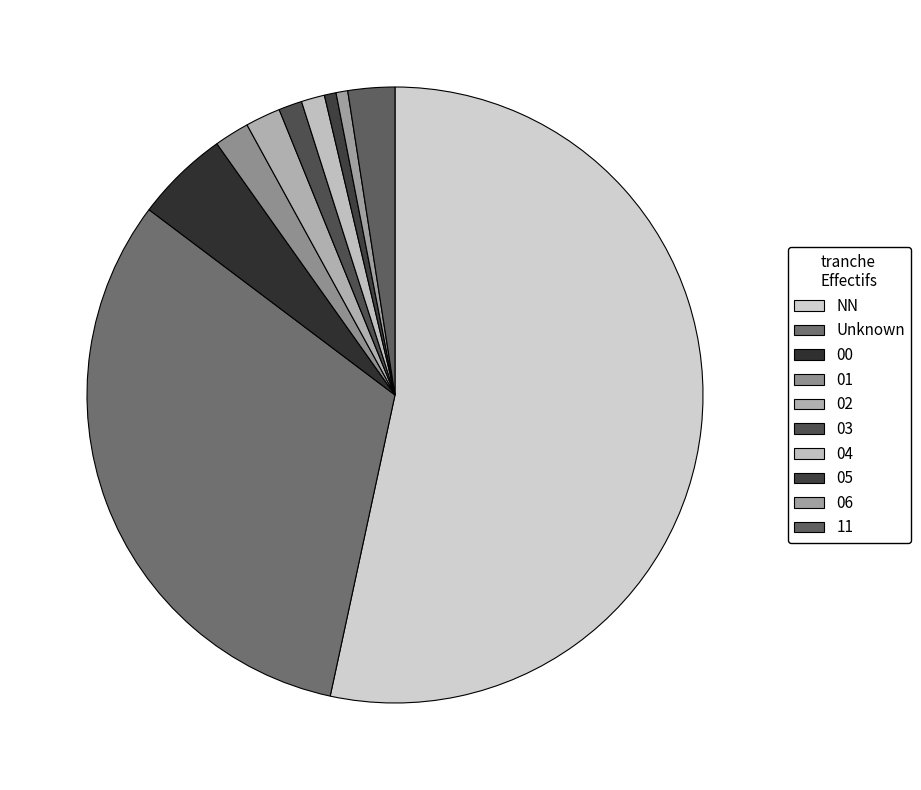

What percentage is the 02 slice, to the nearest percent?

2%